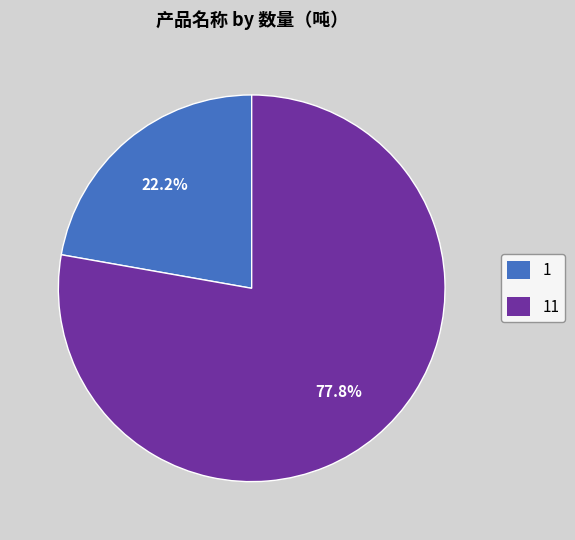

Which category has the smallest portion of the pie?

1